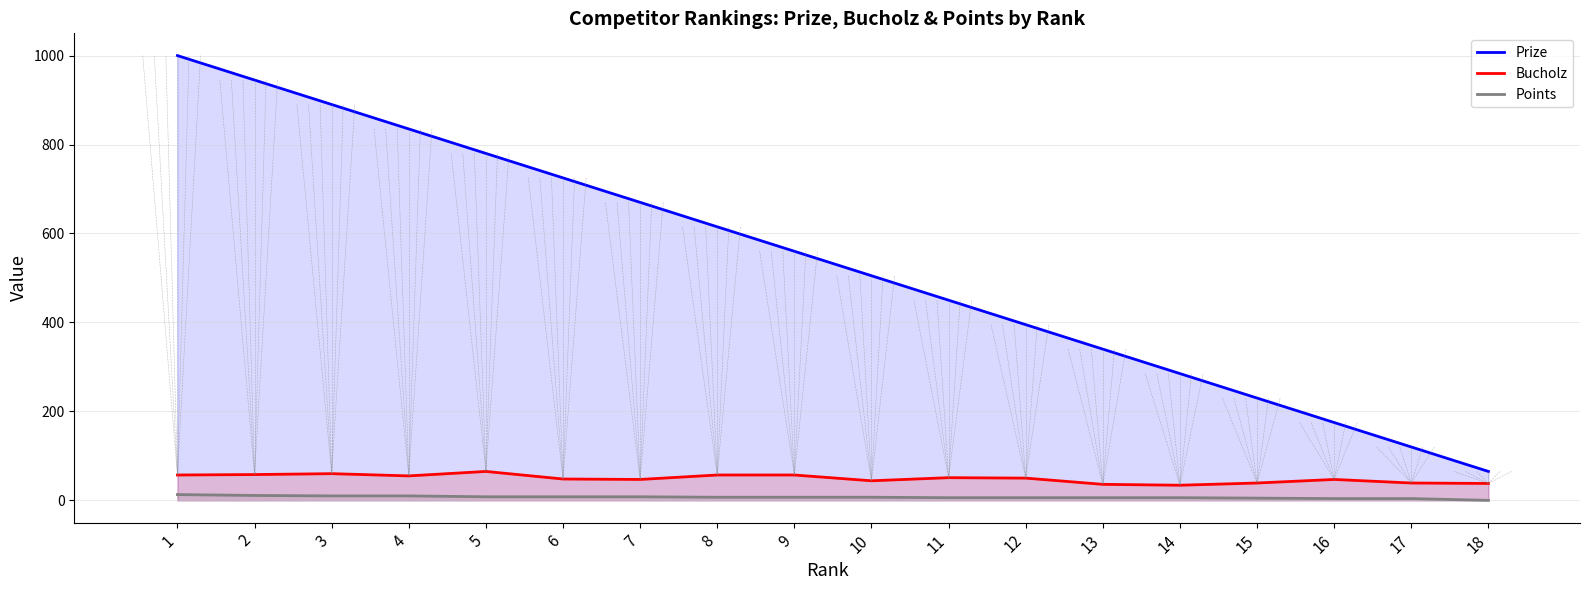

Rank the series by their maximum value, from highest to lowest.

Prize, Bucholz, Points